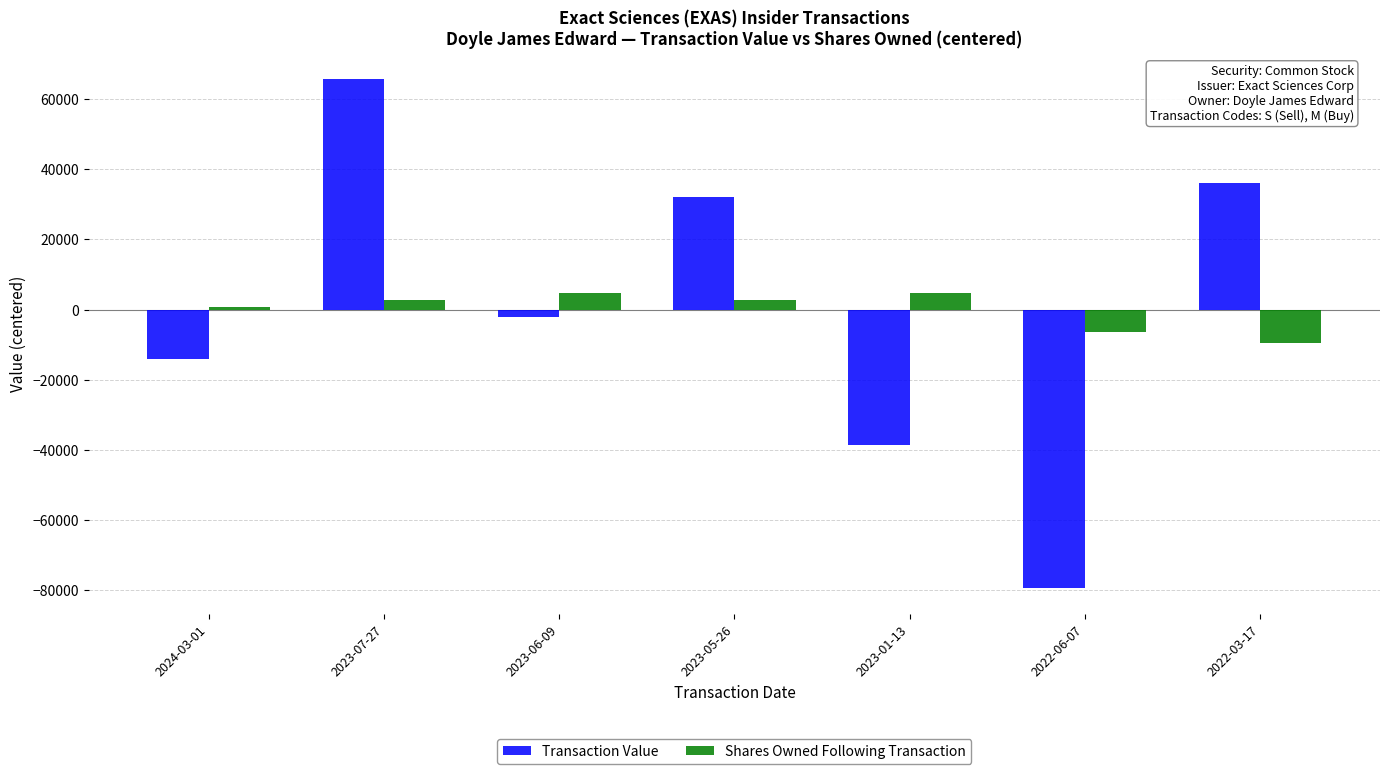

At which label is Transaction Value closest to -6830?

2023-06-09